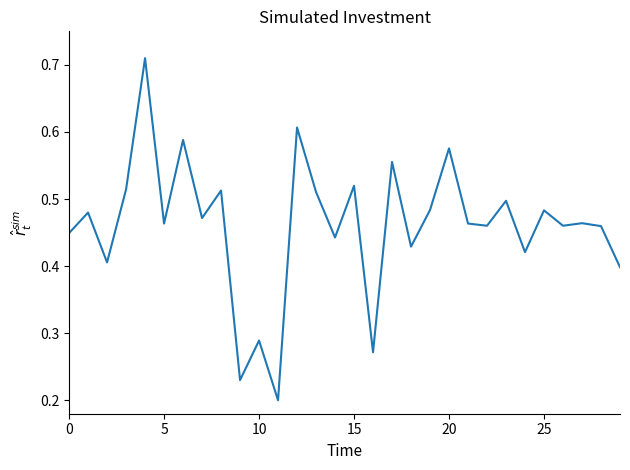

Count the number of data series in this chart.

1